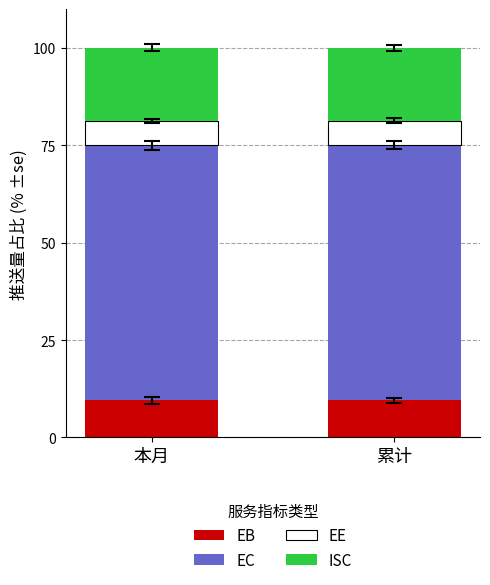

What is the total value across all series at 本月?

100.0